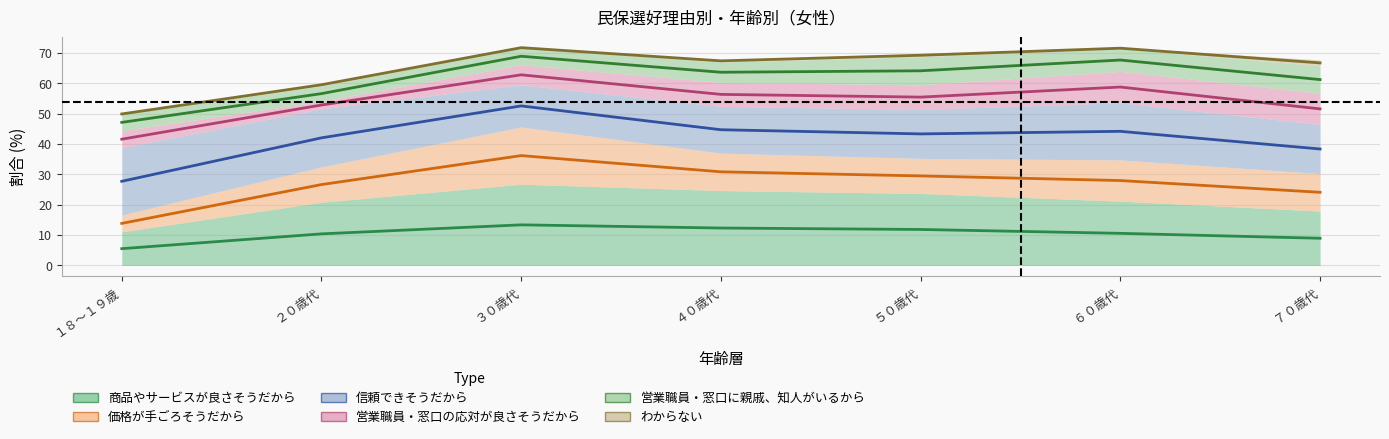

What is the label of the 6th point from the left?

６０歳代